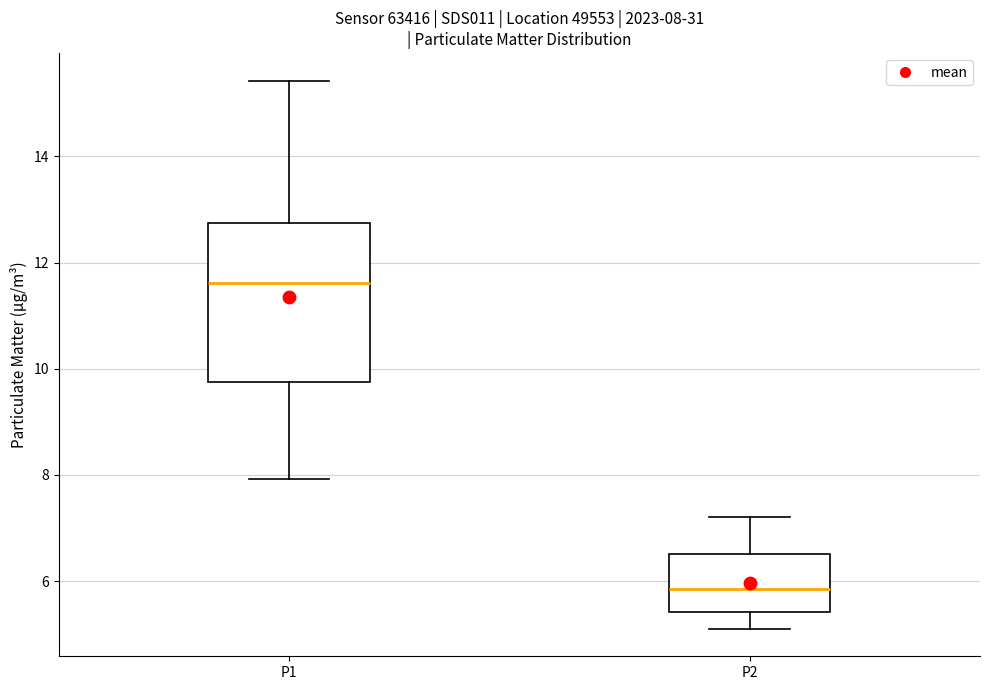

Comparing the boxes themselves (not the whiskers), which one is the tallest?

P1